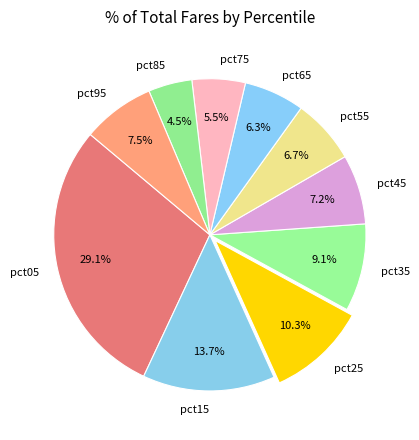

Combined, what portion of the pie is pct45 and pct75?

12.7%